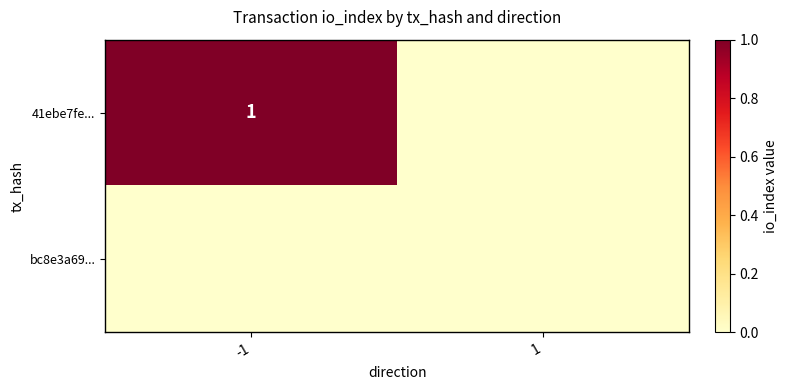

What is the greatest value displayed?

1